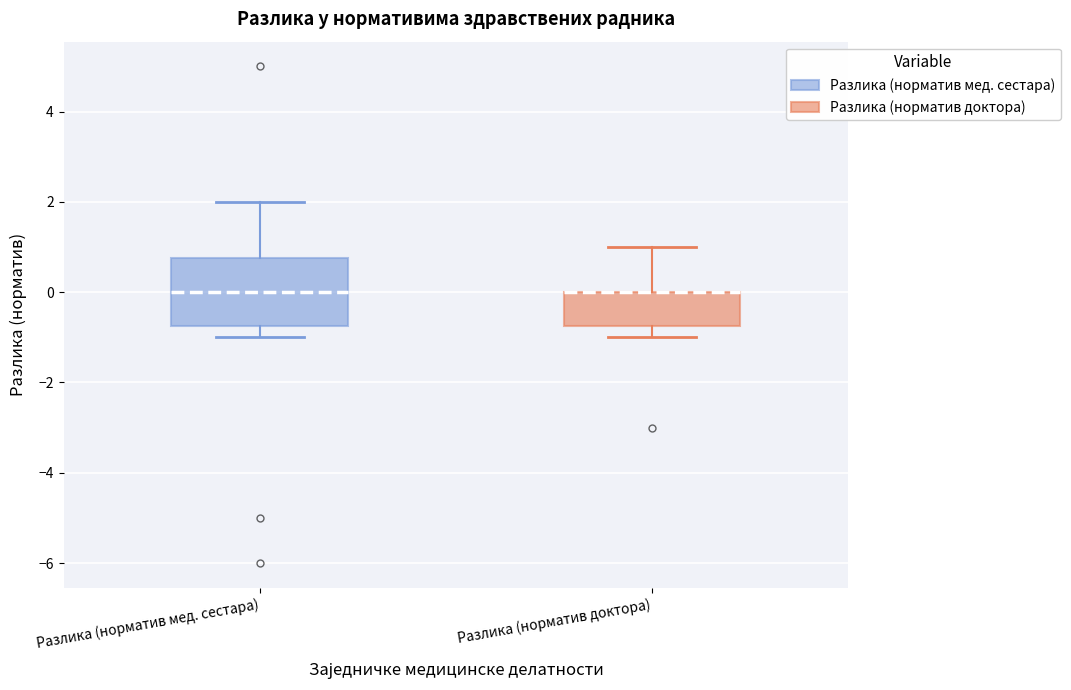

Where does the median line of the box for Разлика (норматив мед. сестара) sit on the y-axis? The values are not printed on the chart, so give them approximately, as read against the axis.

0.0